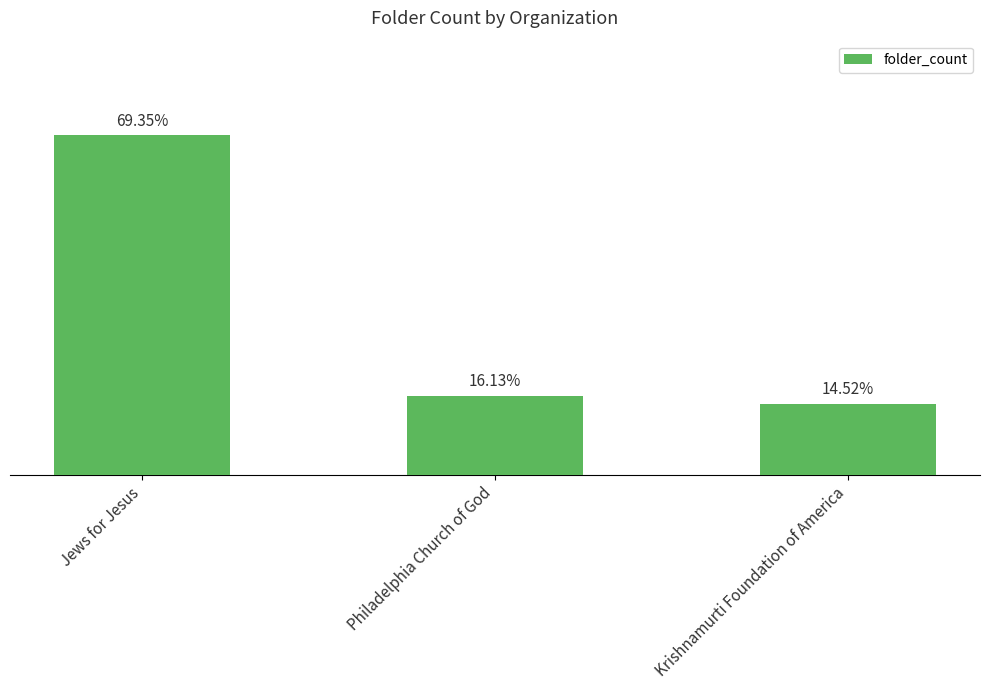

What is the change in value from Philadelphia Church of God to Krishnamurti Foundation of America?

-2